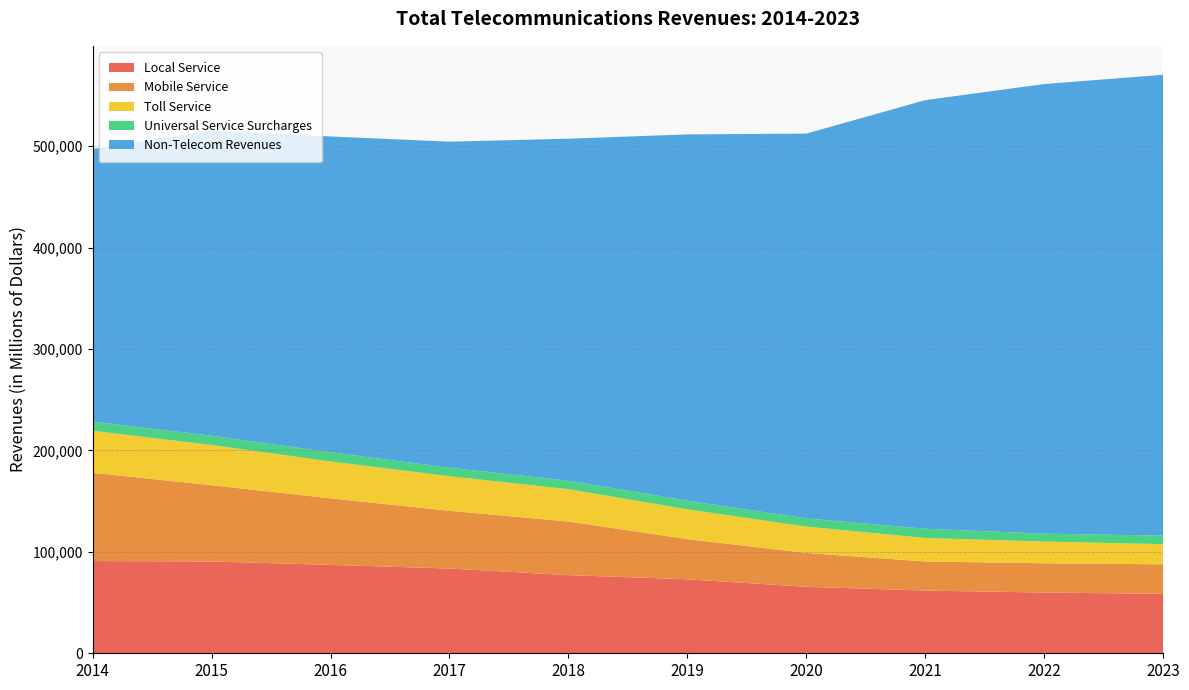

Reading right to left, list all the values displayed in this chart.

Local Service: 2023=58574	2022=59907	2021=61847	2020=65576	2019=72964	2018=77048	2017=83572	2016=87162	2015=90495	2014=90969
Mobile Service: 2023=29155	2022=28840	2021=28688	2020=33379	2019=39631	2018=52890	2017=56952	2016=65636	2015=75262	2014=86996
Toll Service: 2023=19856	2022=21443	2021=23151	2020=25975	2019=29405	2018=31885	2017=34075	2016=36342	2015=39678	2014=41450
Universal Service Surcharges: 2023=8437	2022=7796	2021=9126	2020=8059	2019=8447	2018=8438	2017=8319	2016=9135	2015=9041	2014=9083
Non-Telecom Revenues: 2023=454491	2022=443356	2021=422670	2020=379509	2019=361245	2018=337212	2017=321597	2016=311404	2015=301121	2014=268804